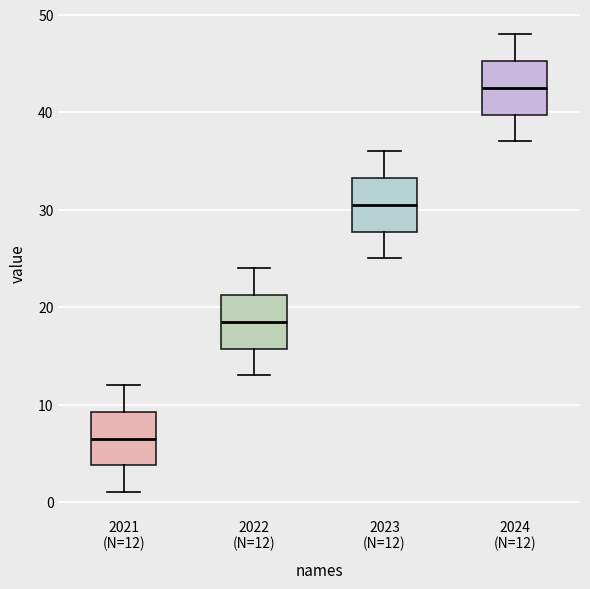

Reading left to right, transcribe this box plot: for each box, give where its median line is, the range the box spans, and where its two whiskers end, as read against the y-axis. The values are not printed on the chart, so give them approximately, as read against the axis.

2021 (N=12): median 7, box 4 to 9, whiskers 1 to 12
2022 (N=12): median 19, box 16 to 21, whiskers 13 to 24
2023 (N=12): median 31, box 28 to 33, whiskers 25 to 36
2024 (N=12): median 43, box 40 to 45, whiskers 37 to 48